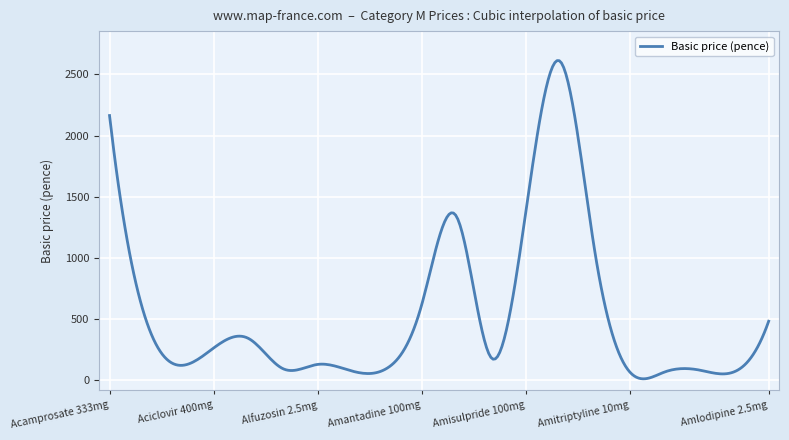

What is the difference between the maximum and minimum values?

2600.8